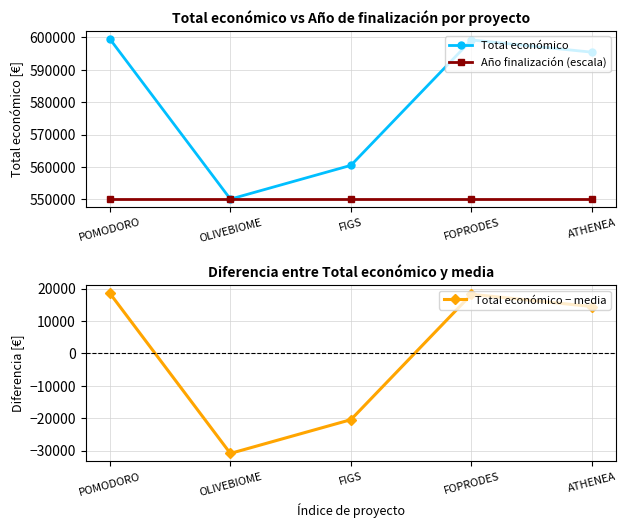

What is the label of the 4th point from the left?

FOPRODES